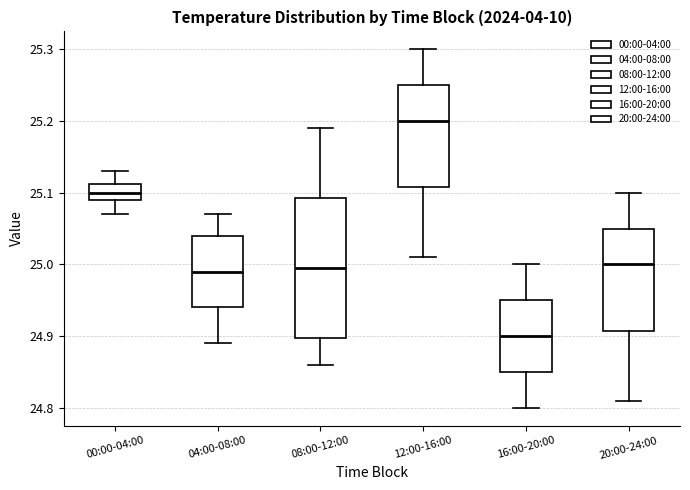

Which box is the tallest, from its lower edge to its upper edge?

08:00-12:00